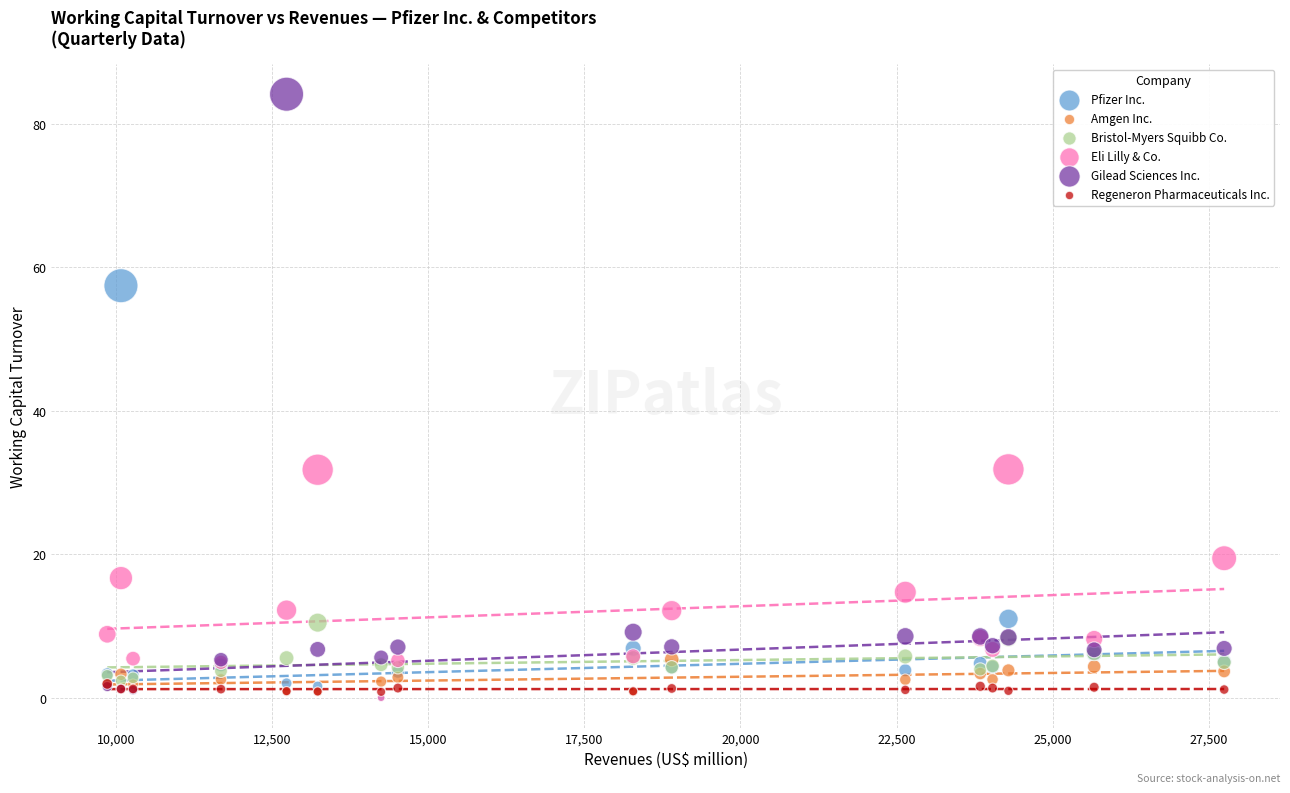

What are all the series names shown in the legend?

Pfizer Inc., Amgen Inc., Bristol-Myers Squibb Co., Eli Lilly & Co., Gilead Sciences Inc., Regeneron Pharmaceuticals Inc.